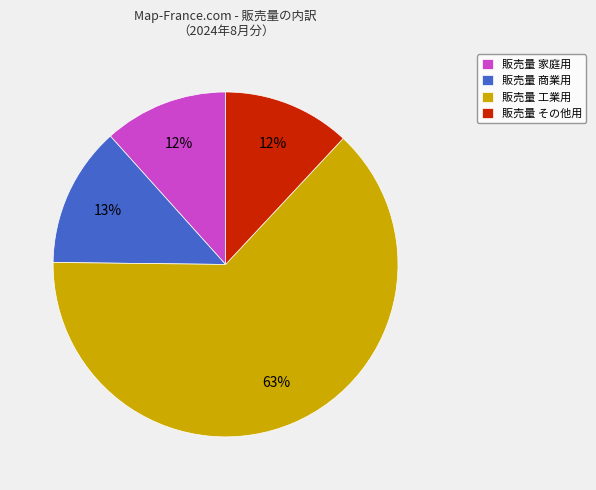

Which category has the biggest portion of the pie?

販売量 工業用